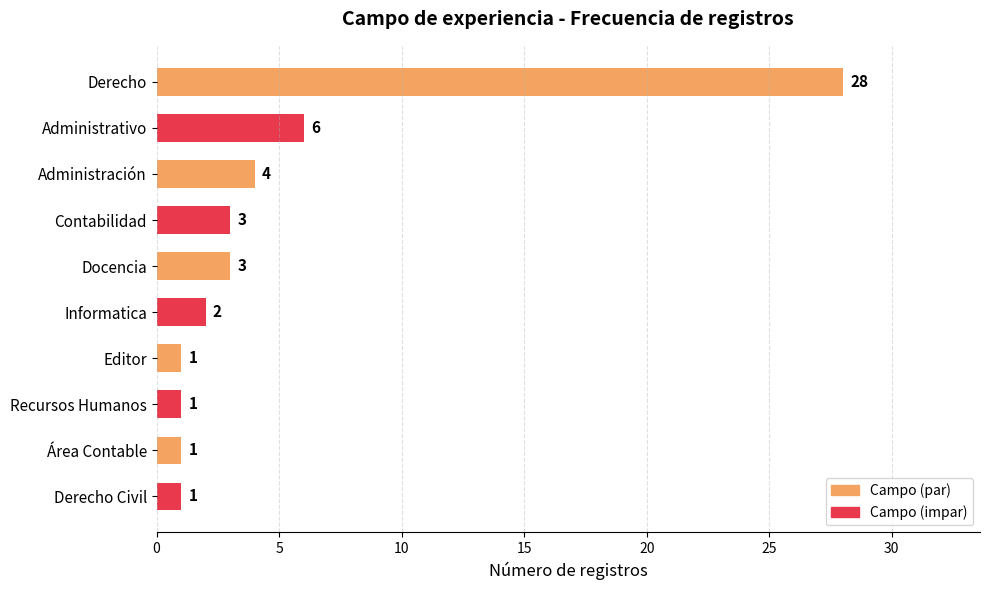

What is the minimum value shown in the chart?

1